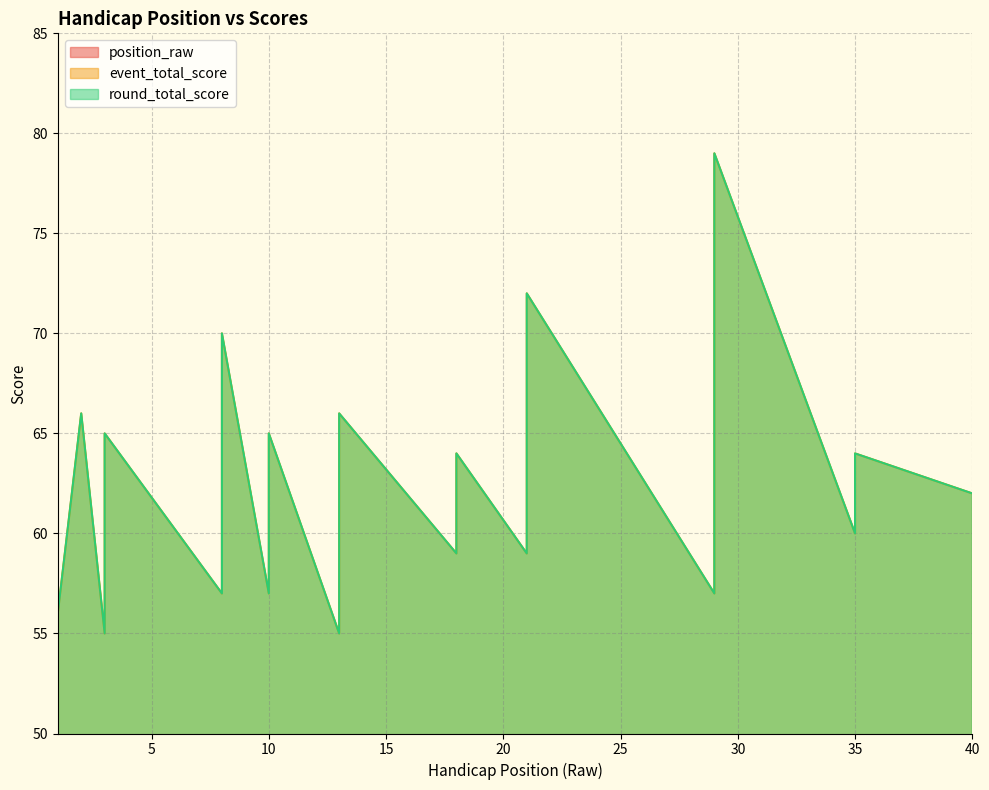

True or false: round_total_score and event_total_score cross at least once.

False